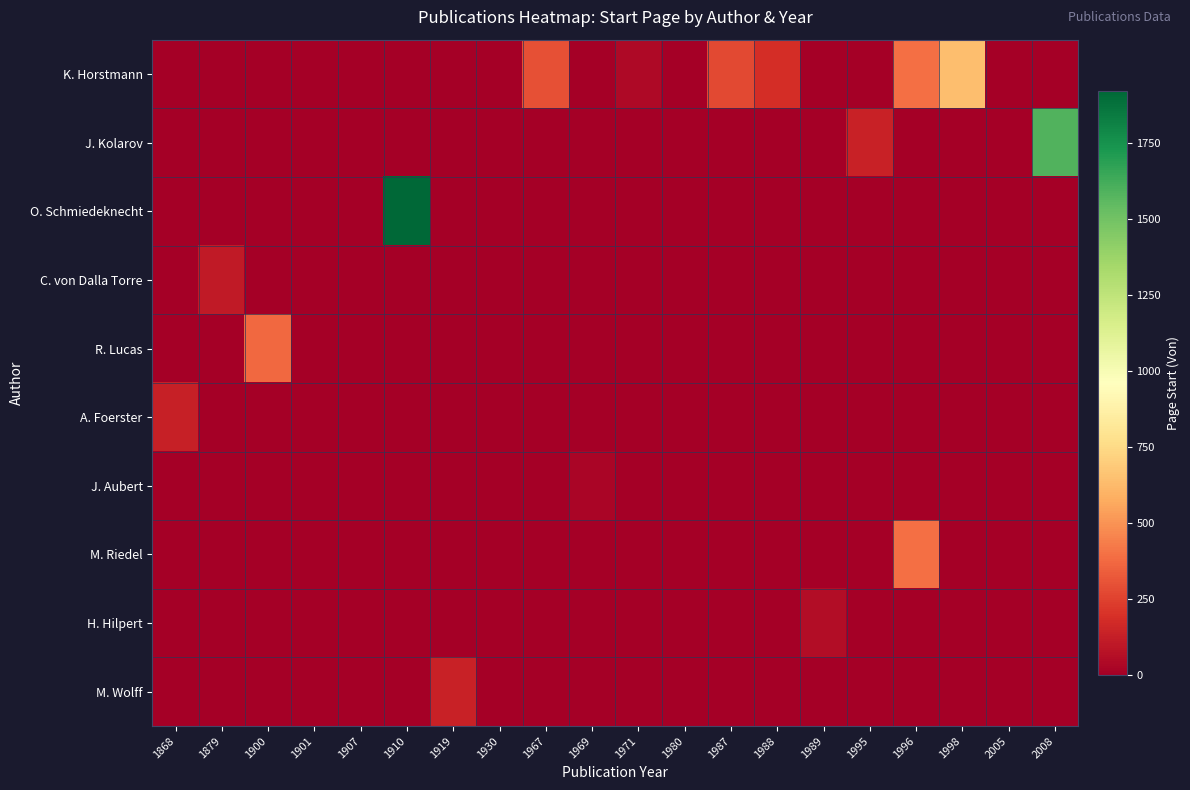

How many distinct data groups are displayed?

10